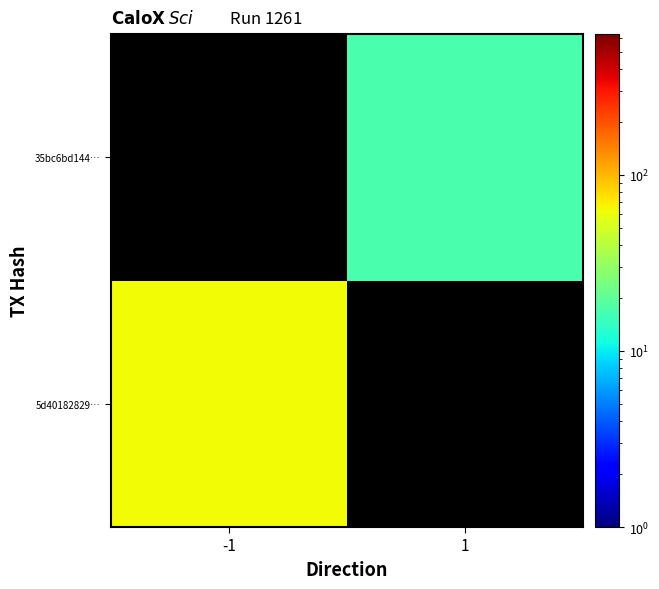

At which label does 35bc6bd144… reach its peak?

-1